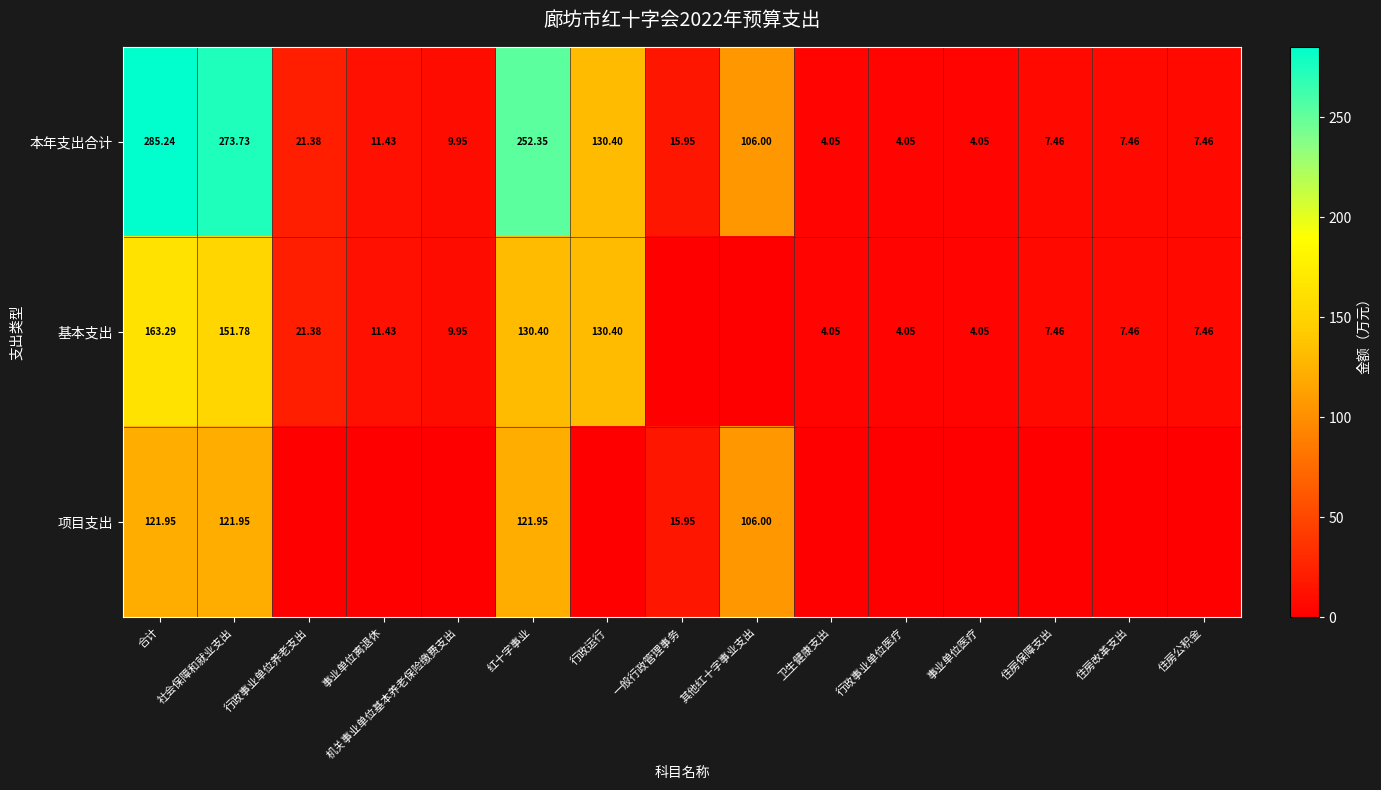

Which category has the lowest value in the 基本支出 series?

一般行政管理事务